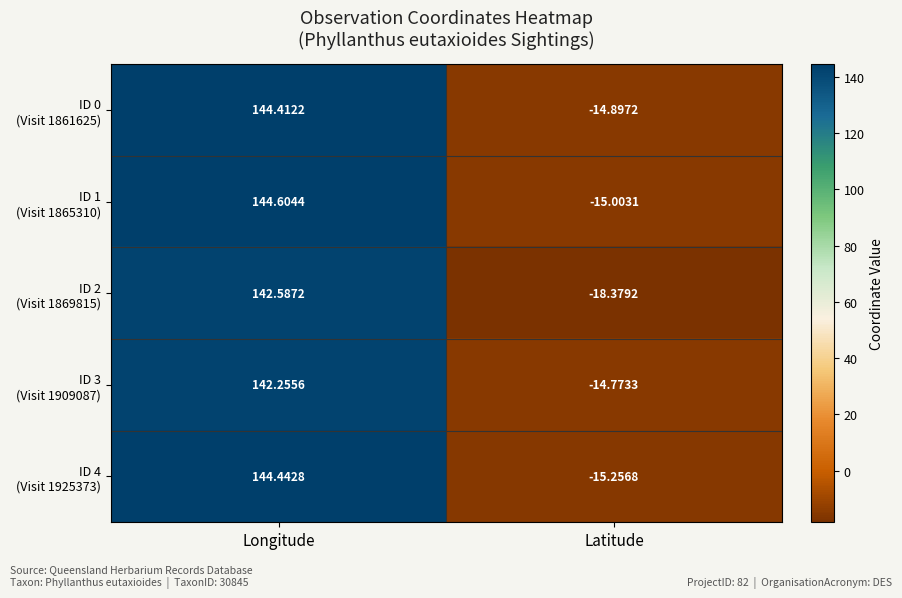

At which category is the sum across all series the highest?

Longitude